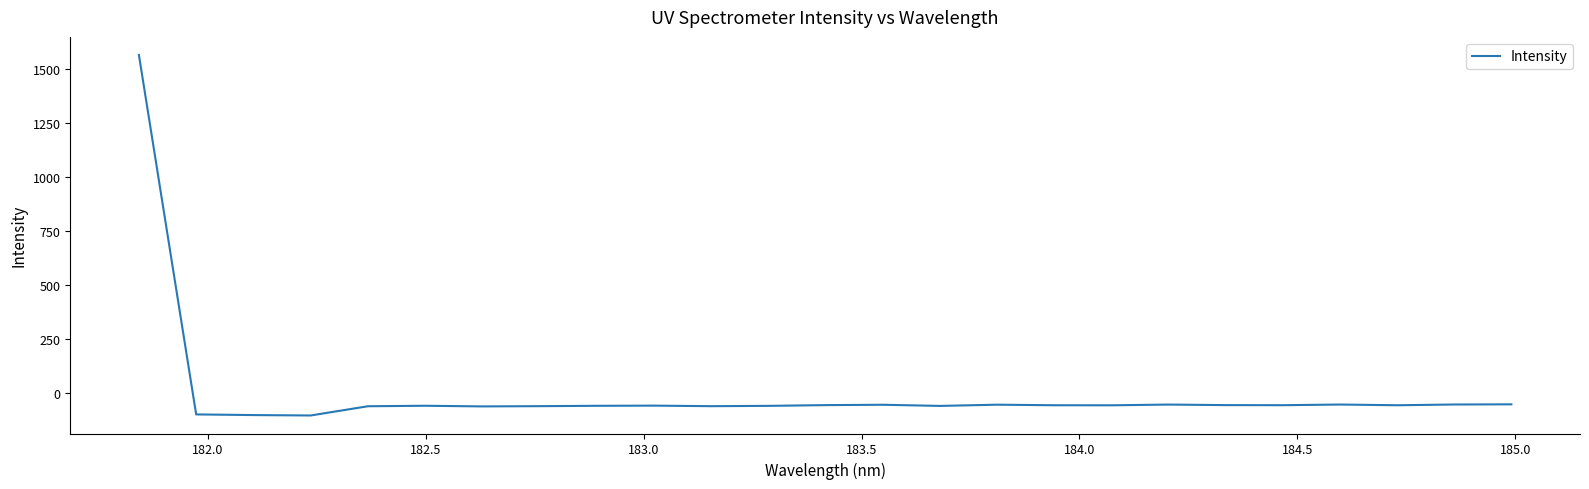

What is the greatest value displayed?

1567.5